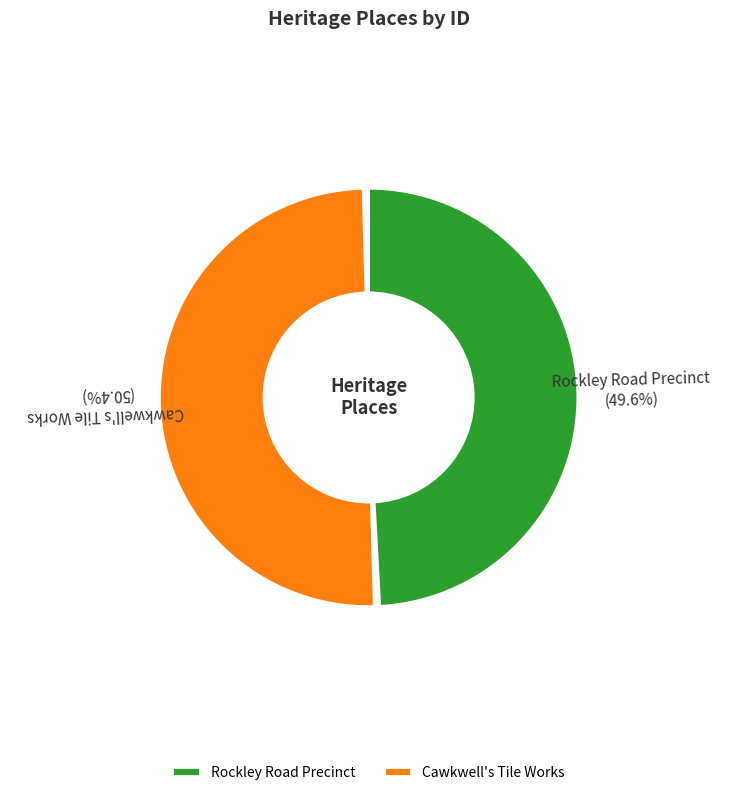

What is the change in value from Rockley Road Precinct to Cawkwell's Tile Works?

+531